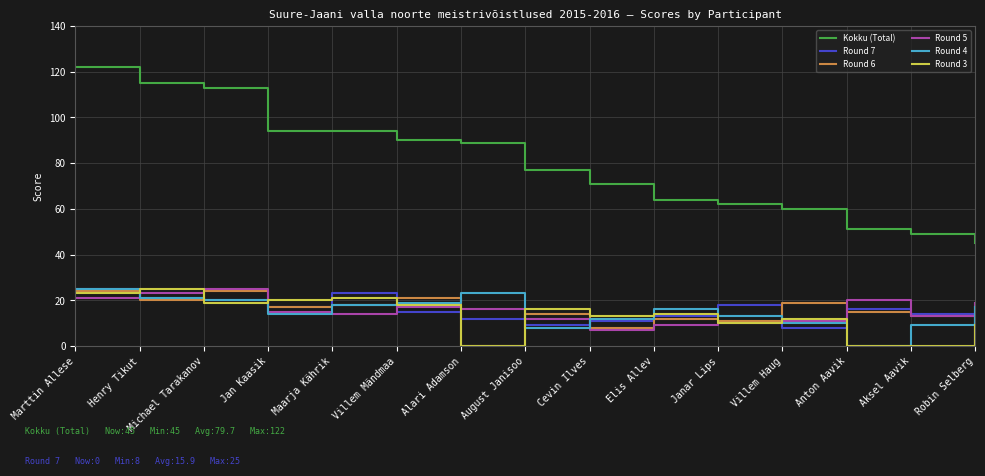

What is the total value across all series at Michael Tarakanov?

221